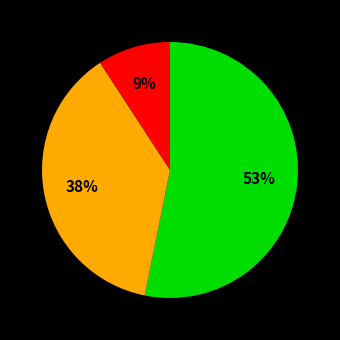

Is there a majority slice in this chart?

Yes